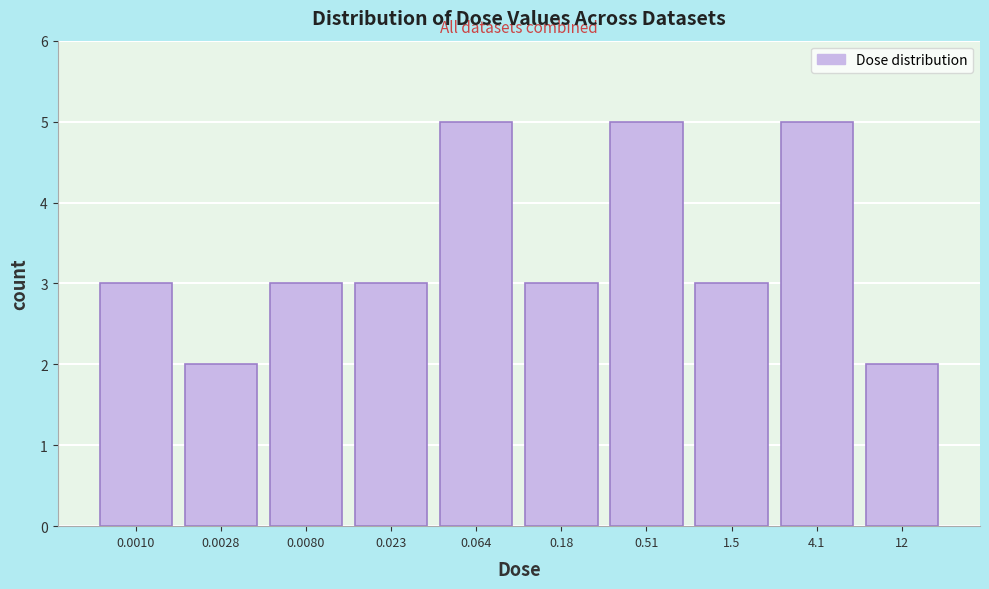

Reading left to right, what are all the values shown in this chart?

3	2	3	3	5	3	5	3	5	2